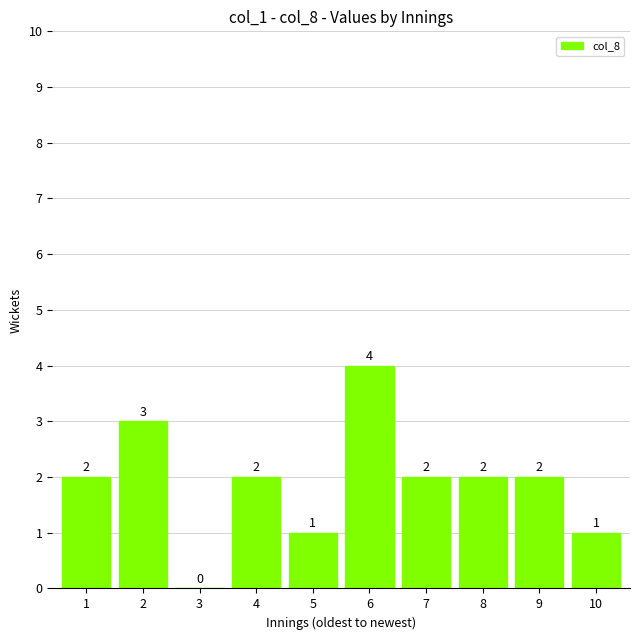

Count the values in the range 1 to 2.

7